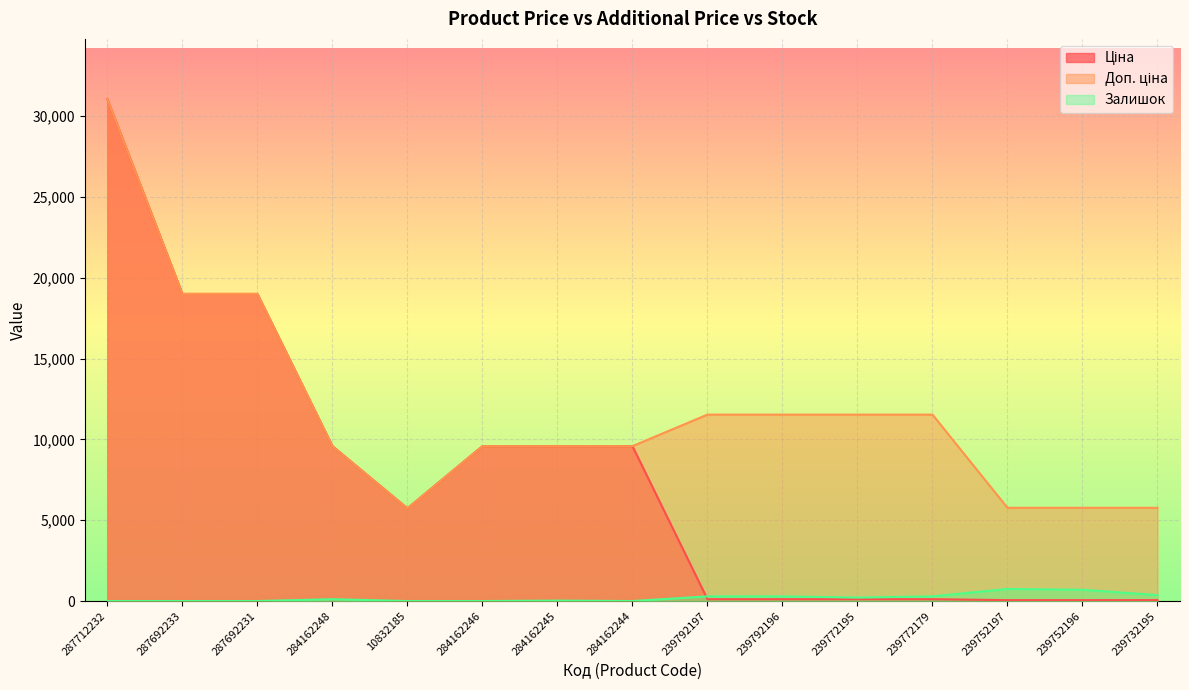

Where is the first local minimum for Залишок?

284162244